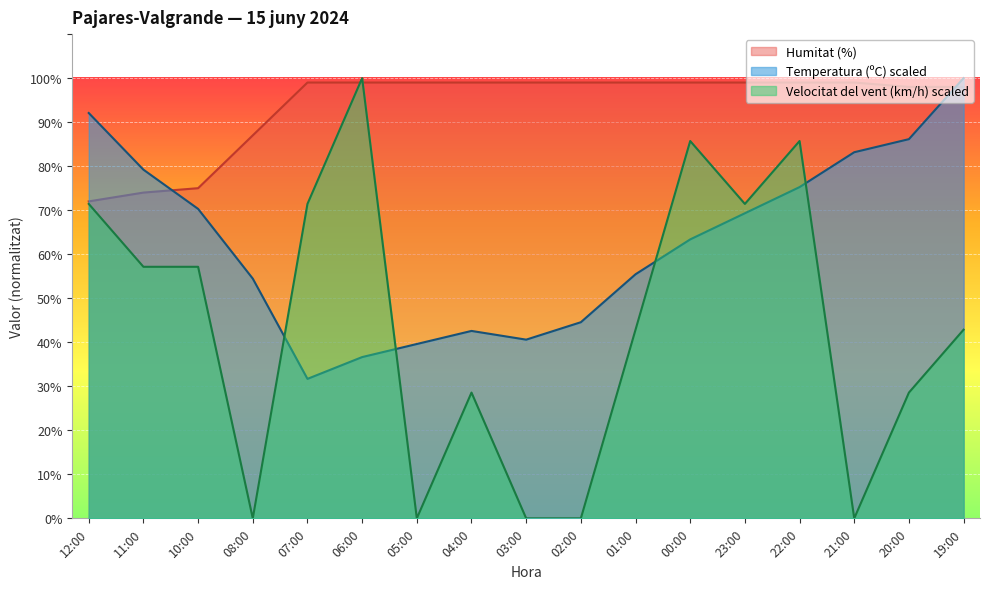

Reading left to right, transcribe all the data shown in this chart.

Temperatura (ºC): 12:00=92.1	11:00=79.2	10:00=70.3	08:00=54.5	07:00=31.7	06:00=36.6	05:00=39.6	04:00=42.6	03:00=40.6	02:00=44.6	01:00=55.4	00:00=63.4	23:00=69.3	22:00=75.2	21:00=83.2	20:00=86.1	19:00=100.0
Humitat (%): 12:00=72.0	11:00=74.0	10:00=75.0	08:00=87.0	07:00=99.0	06:00=99.0	05:00=99.0	04:00=99.0	03:00=99.0	02:00=99.0	01:00=99.0	00:00=99.0	23:00=99.0	22:00=99.0	21:00=99.0	20:00=98.0	19:00=98.0
Velocitat del vent (km/h): 12:00=71.4	11:00=57.1	10:00=57.1	08:00=0.0	07:00=71.4	06:00=100.0	05:00=0.0	04:00=28.6	03:00=0.0	02:00=0.0	01:00=42.9	00:00=85.7	23:00=71.4	22:00=85.7	21:00=0.0	20:00=28.6	19:00=42.9